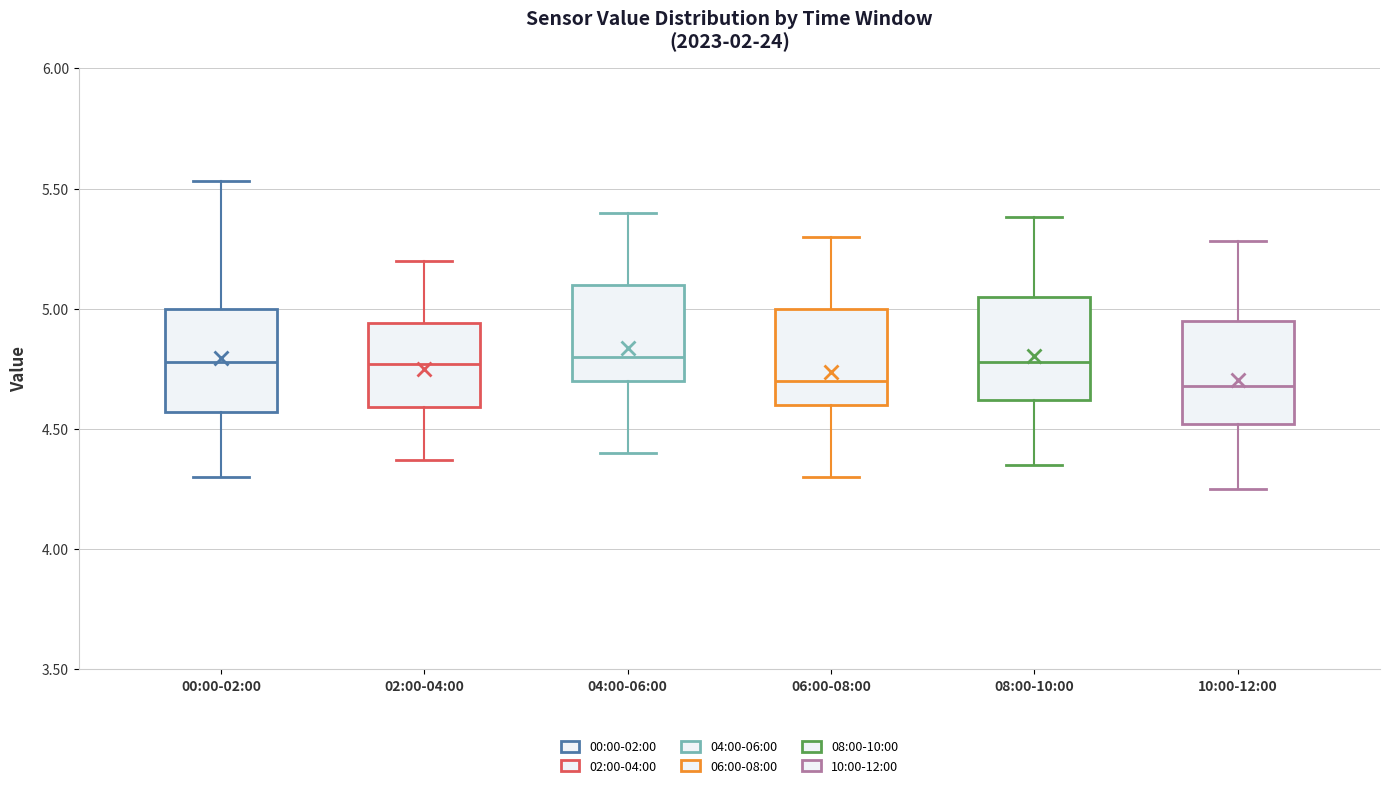

Where does the lower whisker of the box for 08:00-10:00 end on the y-axis? The values are not printed on the chart, so give them approximately, as read against the axis.

4.35